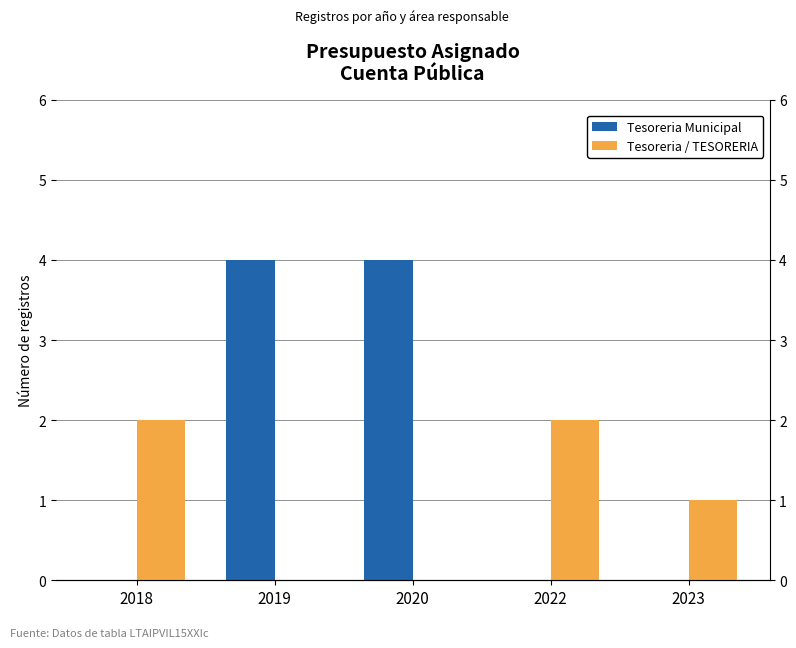

How many bars are there in each group?

2